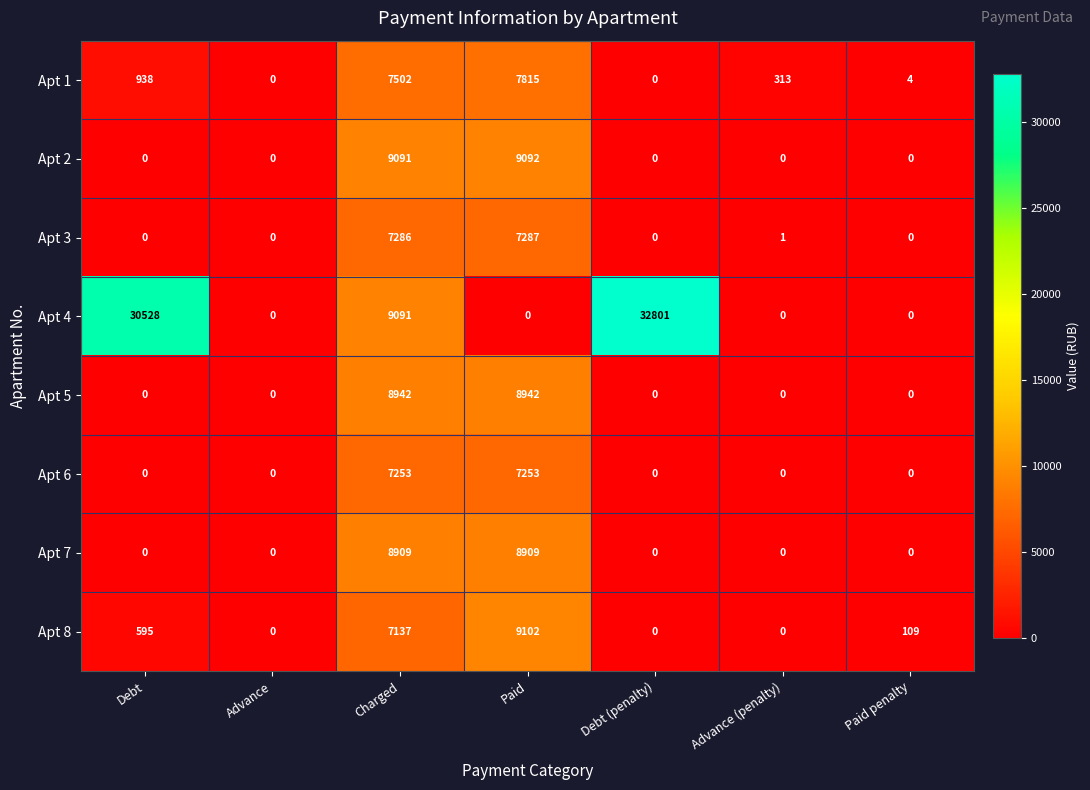

Count the number of categories in the chart.

7